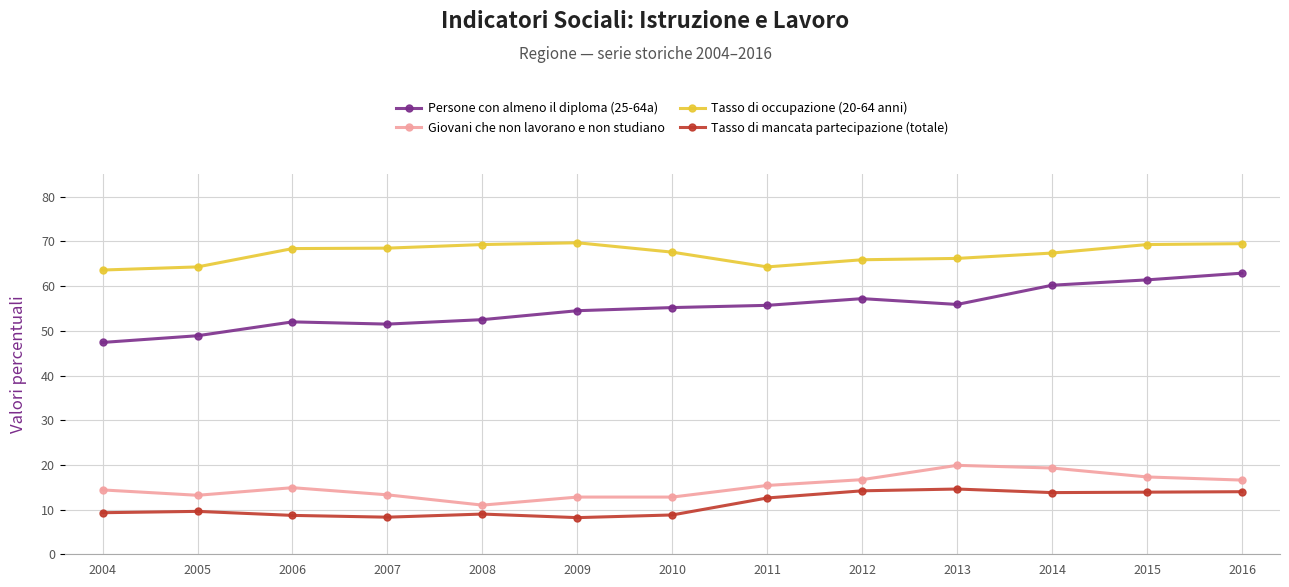

What is the difference between the maximum and minimum values in the Giovani che non lavorano e non studiano series?

8.9